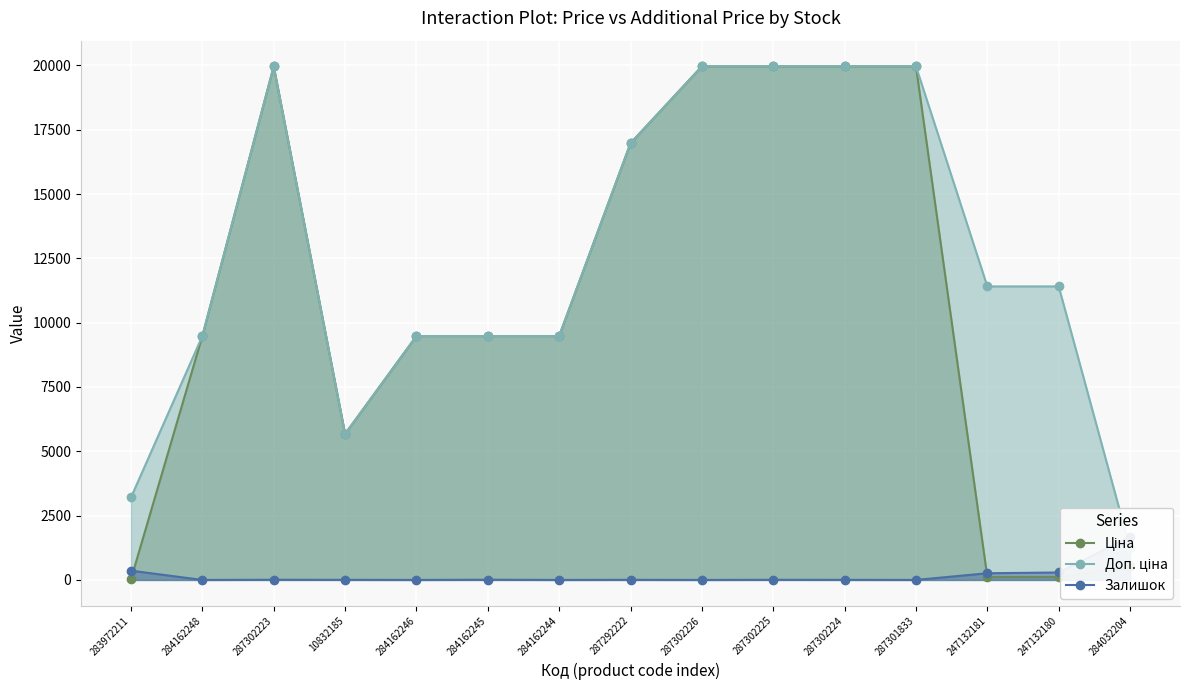

True or false: Доп. ціна and Ціна intersect in this chart.

False